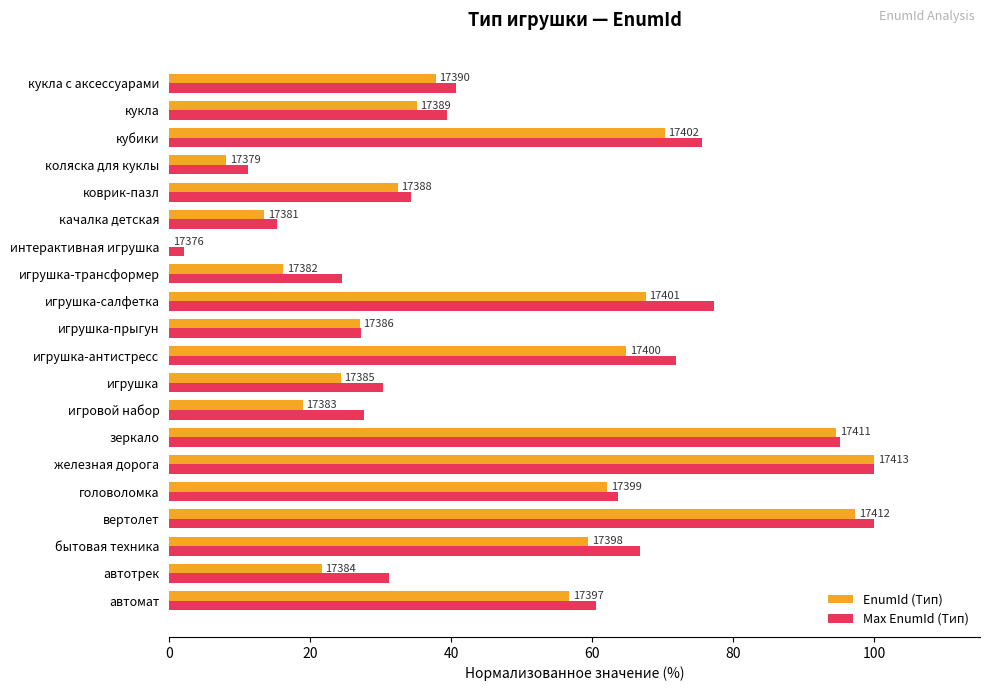

What are all the series names shown in the legend?

EnumId (Тип), Max EnumId (Тип)